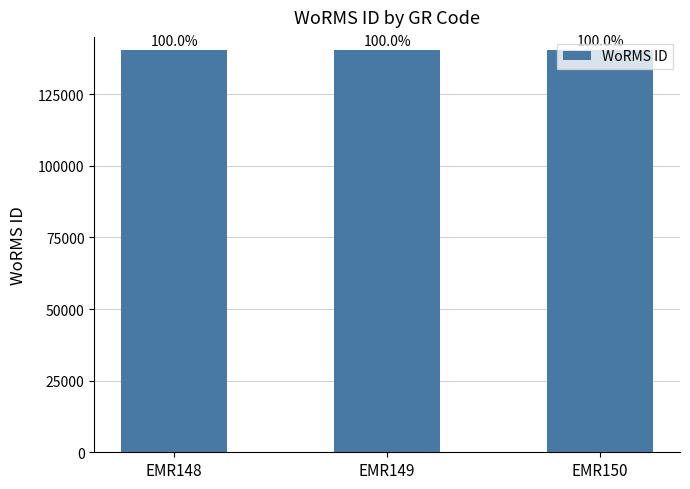

How many bars are there in total?

3